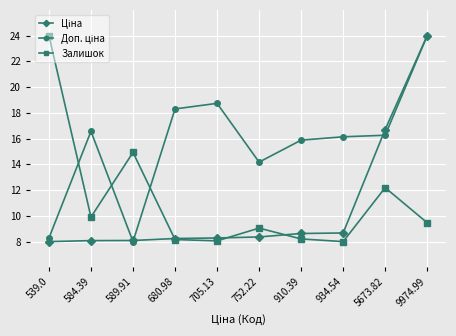

How many interior local valleys does the Залишок series have?

3